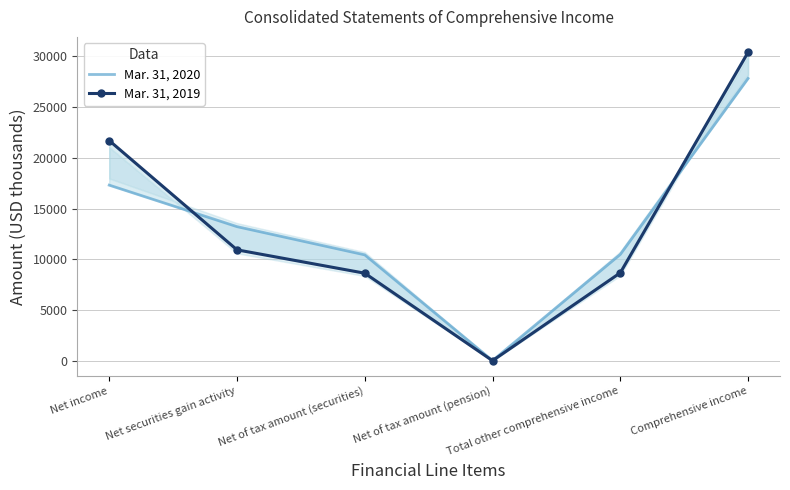

At which label does Mar. 31, 2020 first exceed 13219?

Net income